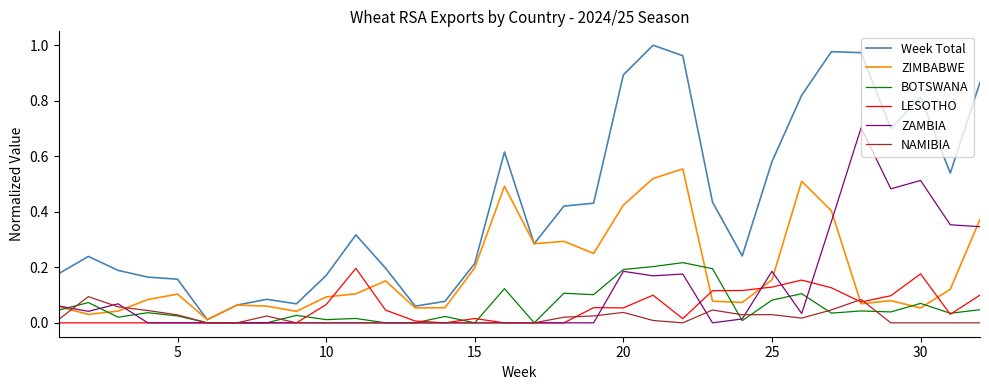

Is this an area chart (filled region under the line)?

No